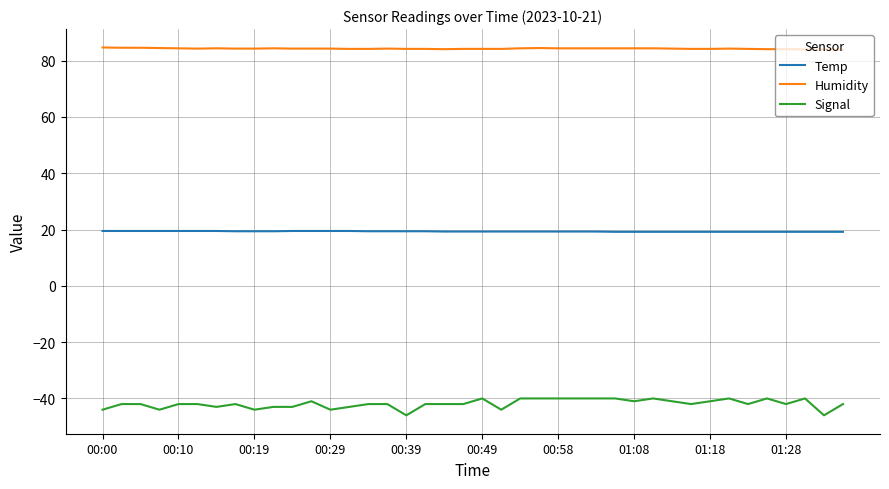

What is the maximum value shown in the chart?

84.7